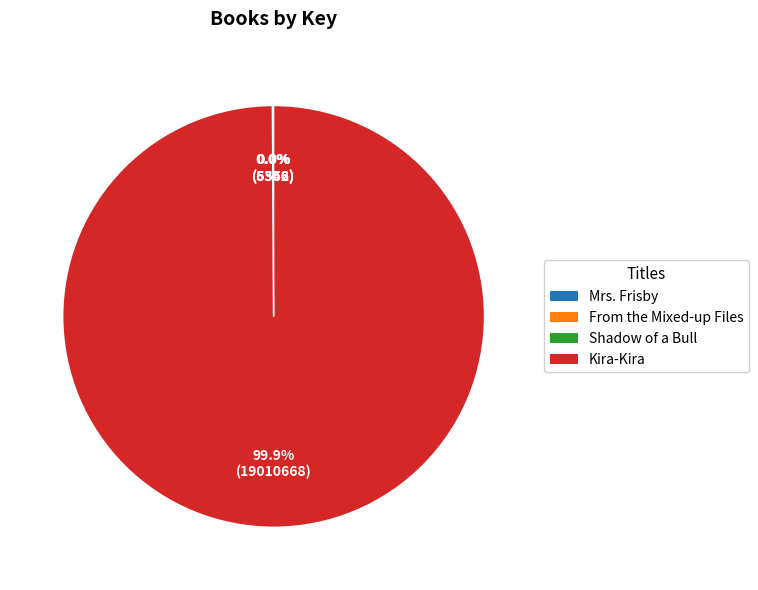

Does any single category account for the majority?

Yes